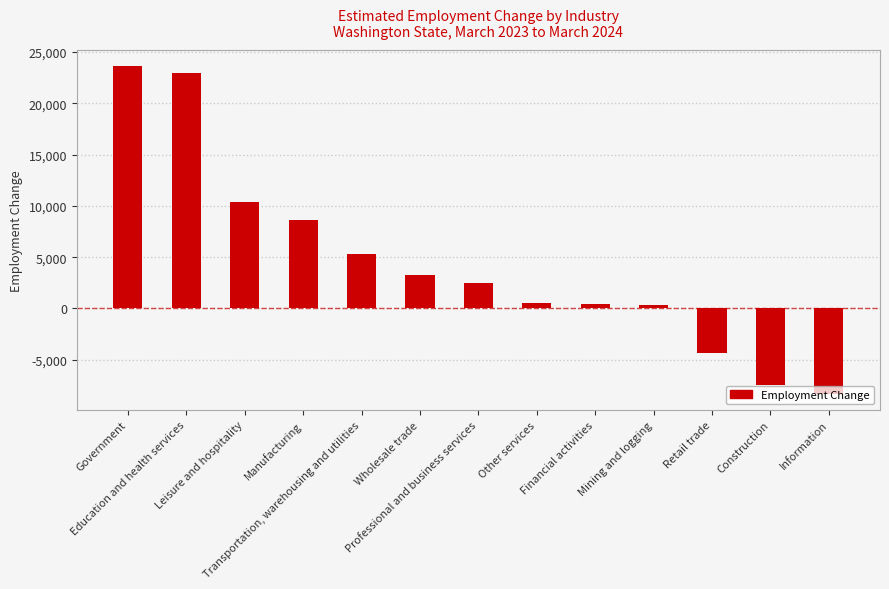

What is the change in value from Government to Retail trade?

-27900